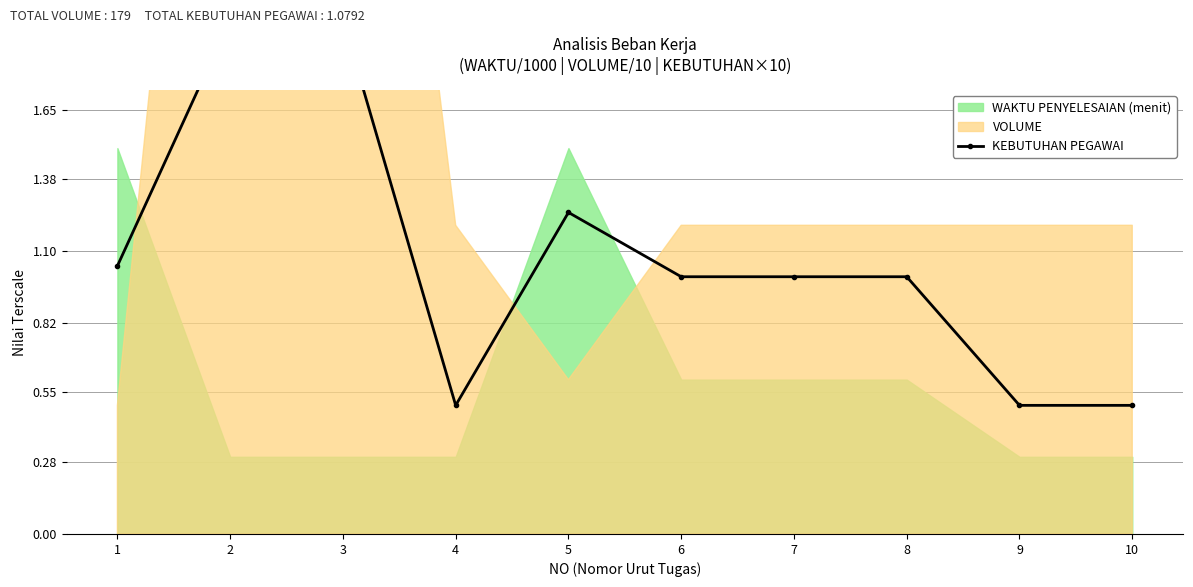

What is the smallest value displayed?

0.5